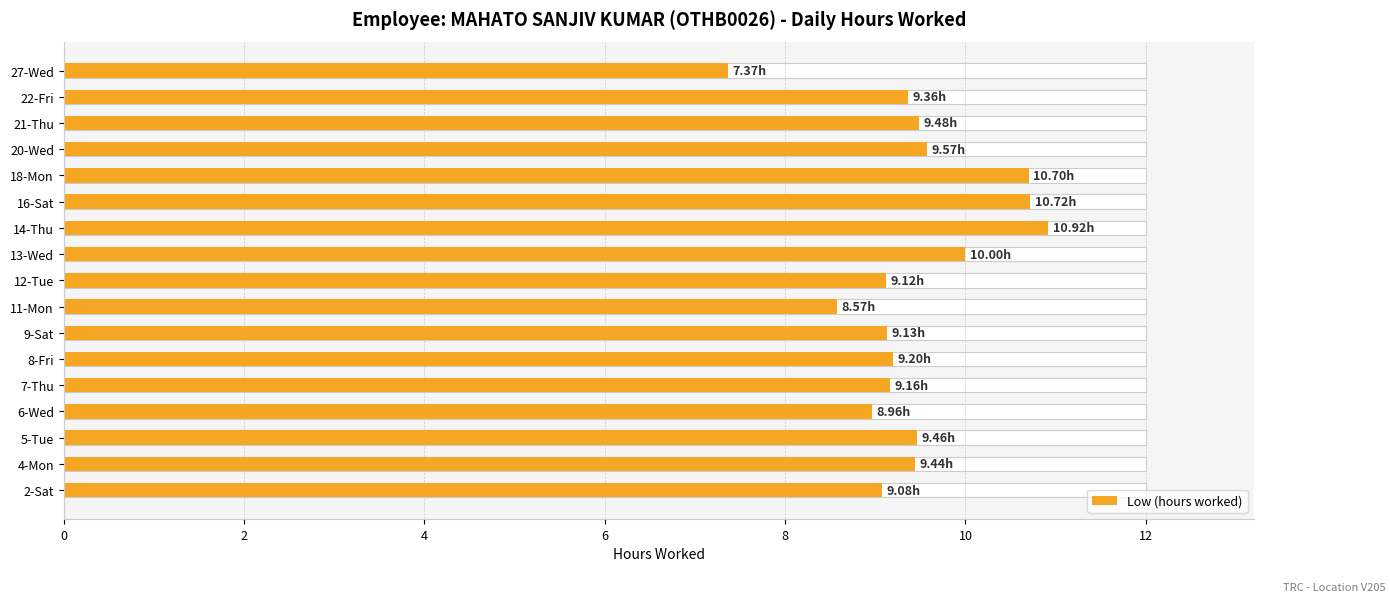

The chart shows a value of 3.5 at 11-Mon. True or false?

False